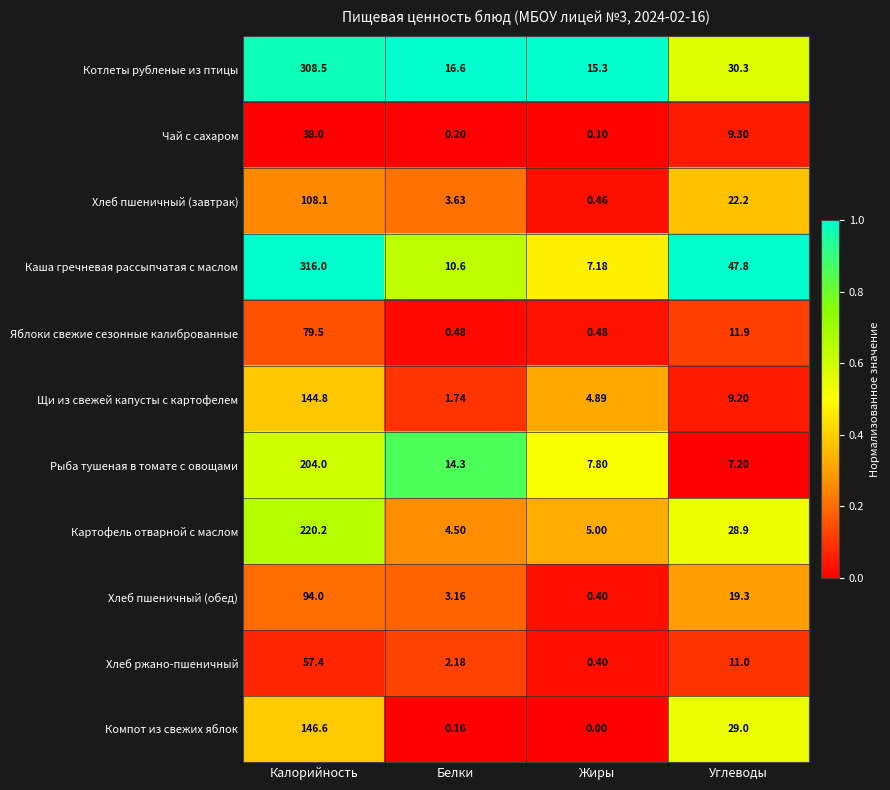

Which series has the largest total across all categories?

Каша гречневая рассыпчатая с маслом